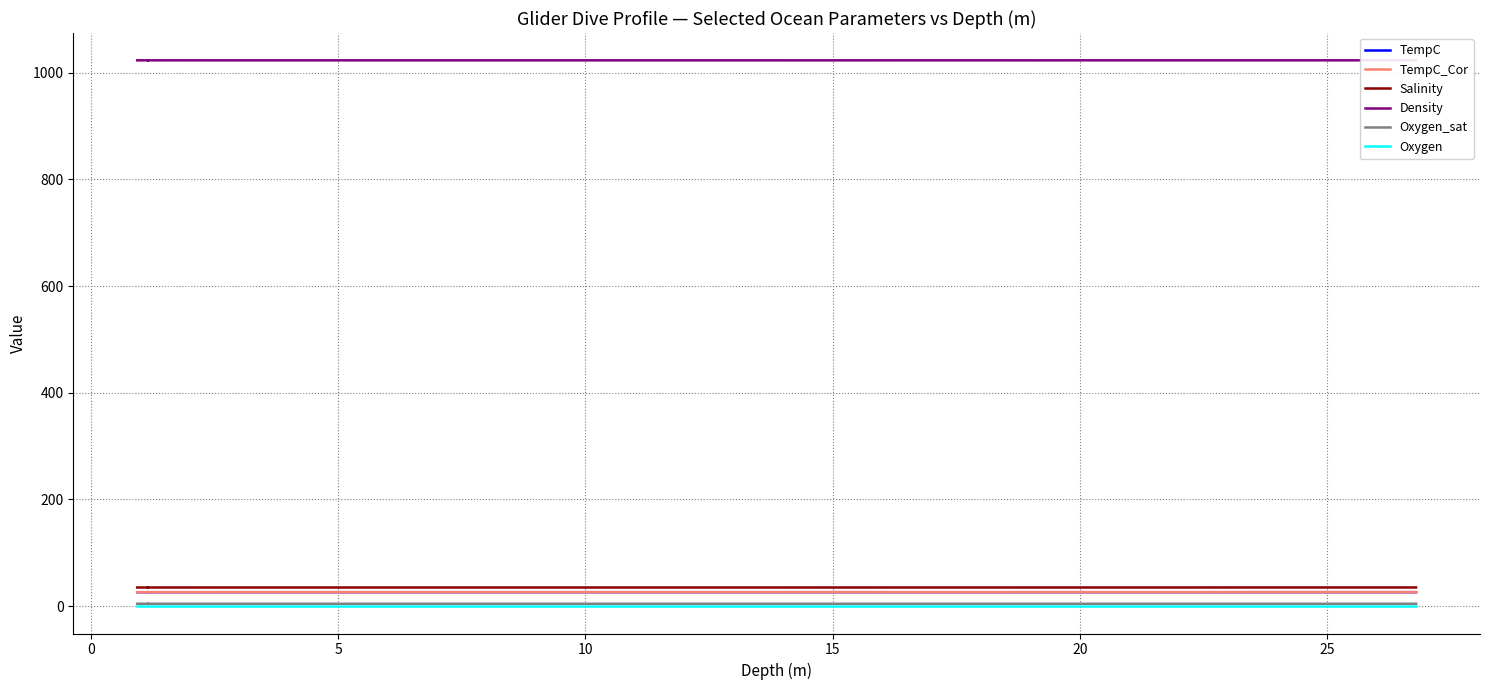

How many Oxygen_sat values are between 4 and 5?

26